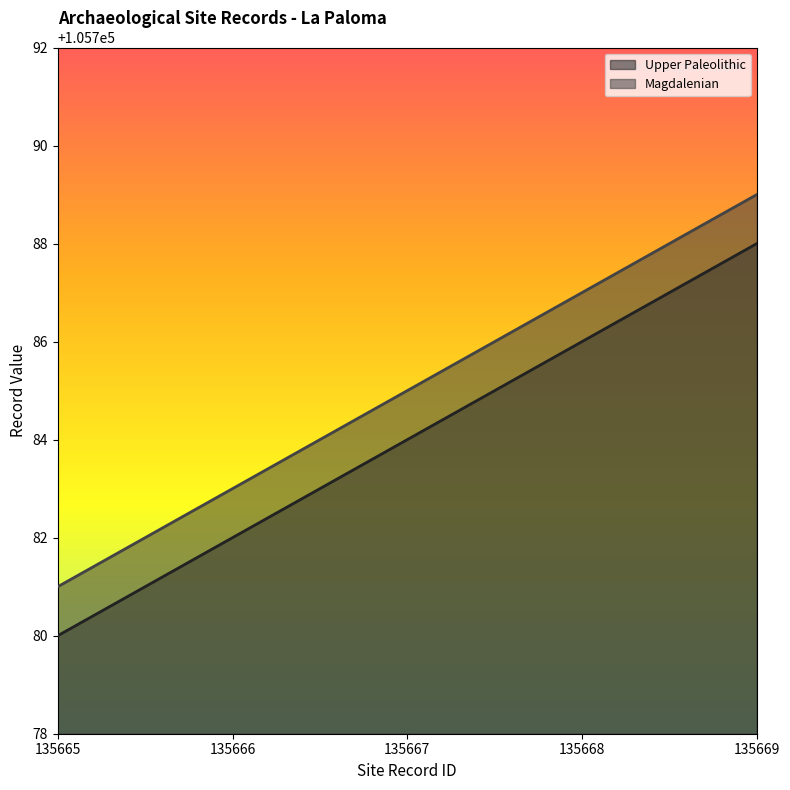

The value of Upper Paleolithic at 135665 is 44063. True or false?

False